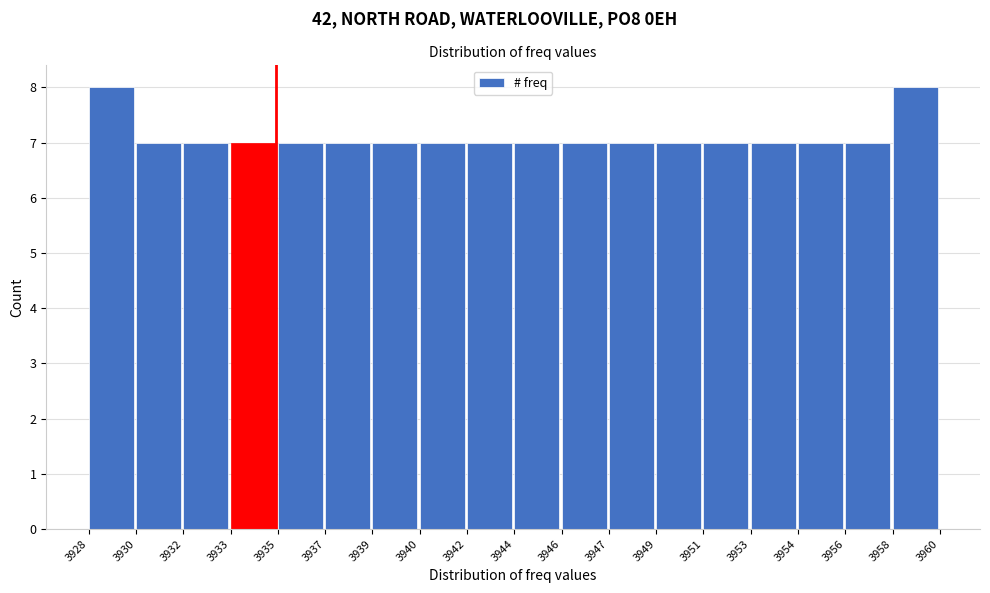

Reading left to right, transcribe all the data shown in this chart.

3928=8	3930=7	3932=7	3933=7	3935=7	3937=7	3939=7	3940=7	3942=7	3944=7	3946=7	3947=7	3949=7	3951=7	3953=7	3954=7	3956=7	3958=8